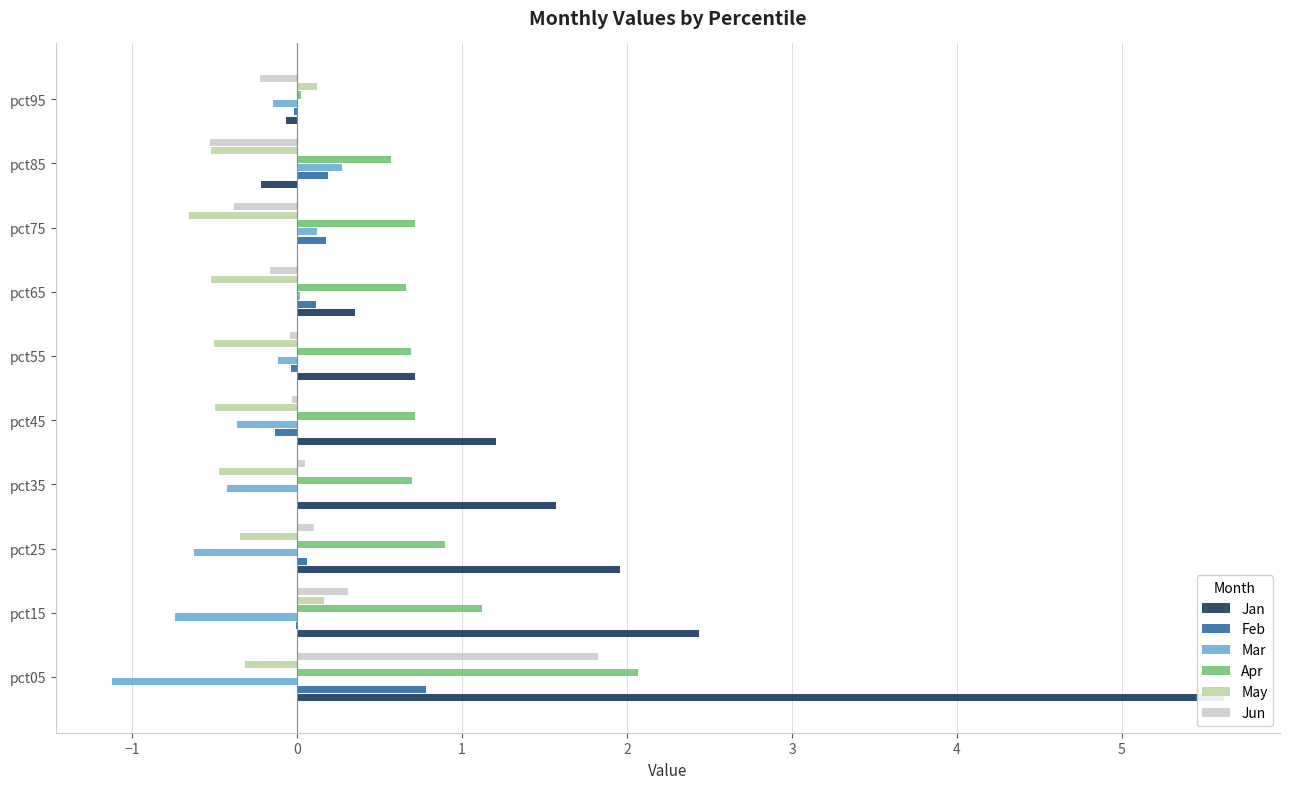

What is the maximum value for Feb?

0.8